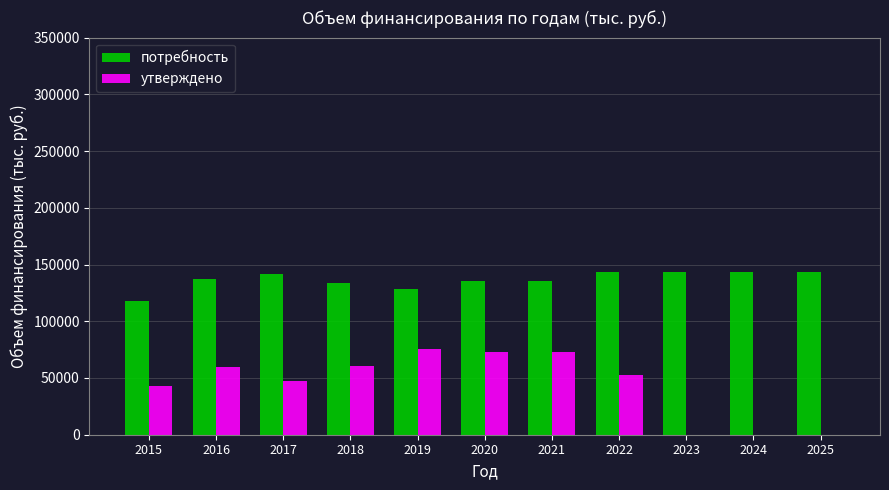

Between 2020 and 2024, which series saw the biggest shift?

утверждено